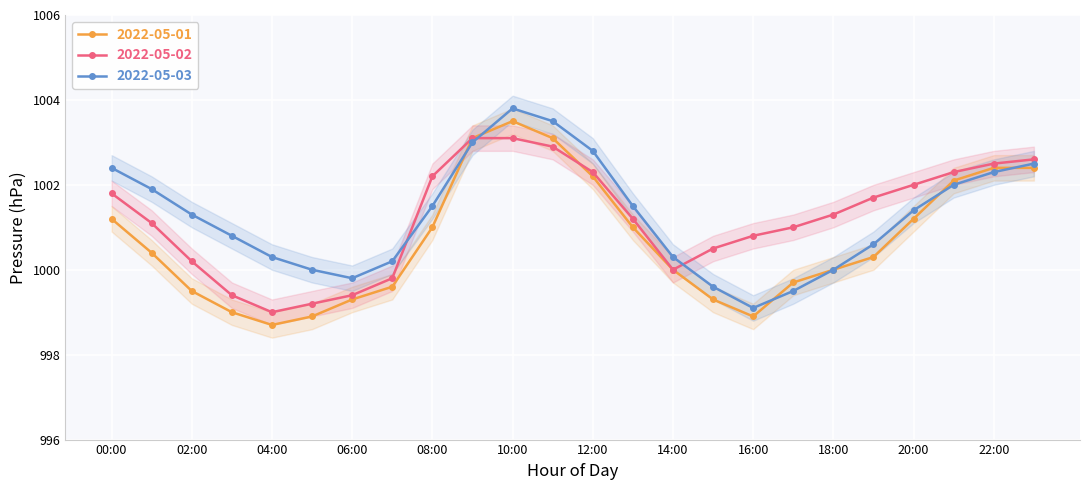

True or false: 2022-05-02 has more than 1 interior local peaks.

False